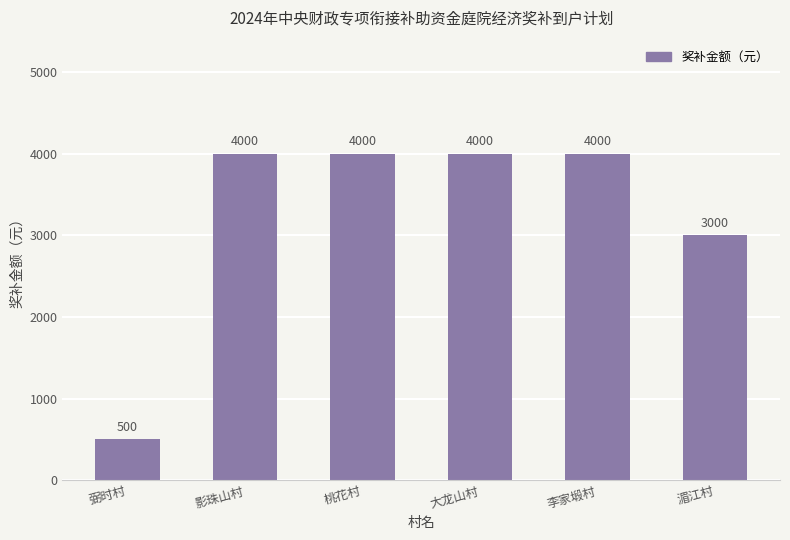

How many values are below 4000?

2